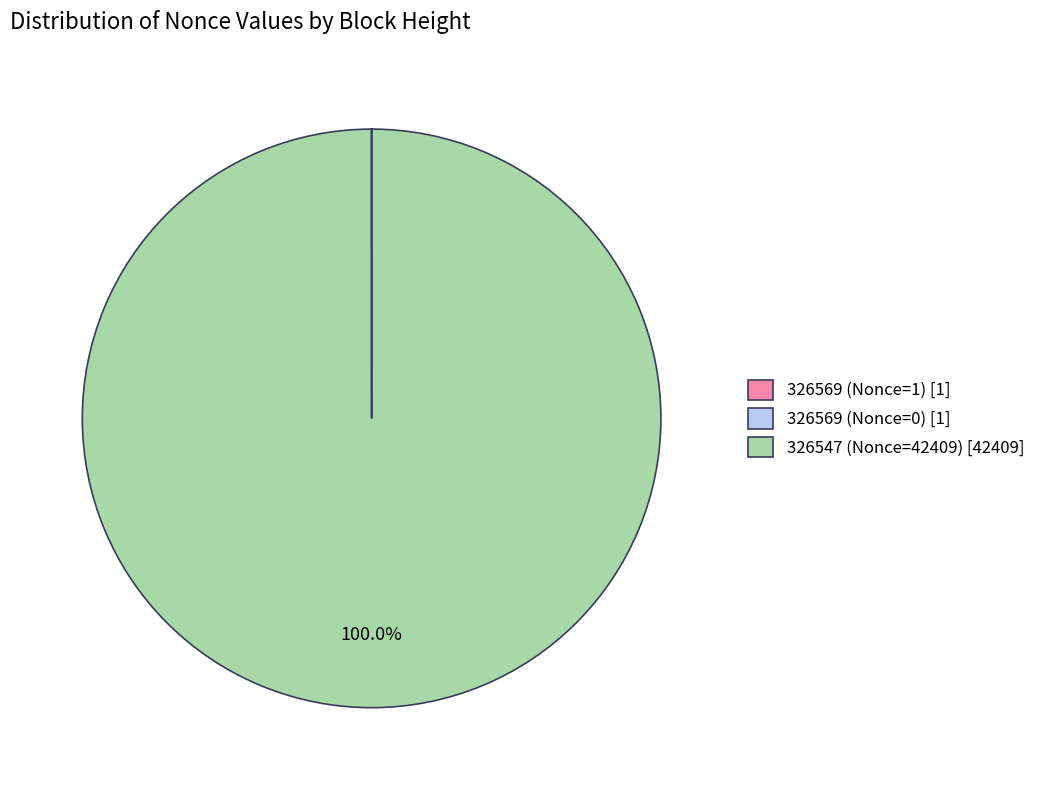

Is there any slice that represents more than half of the pie?

Yes